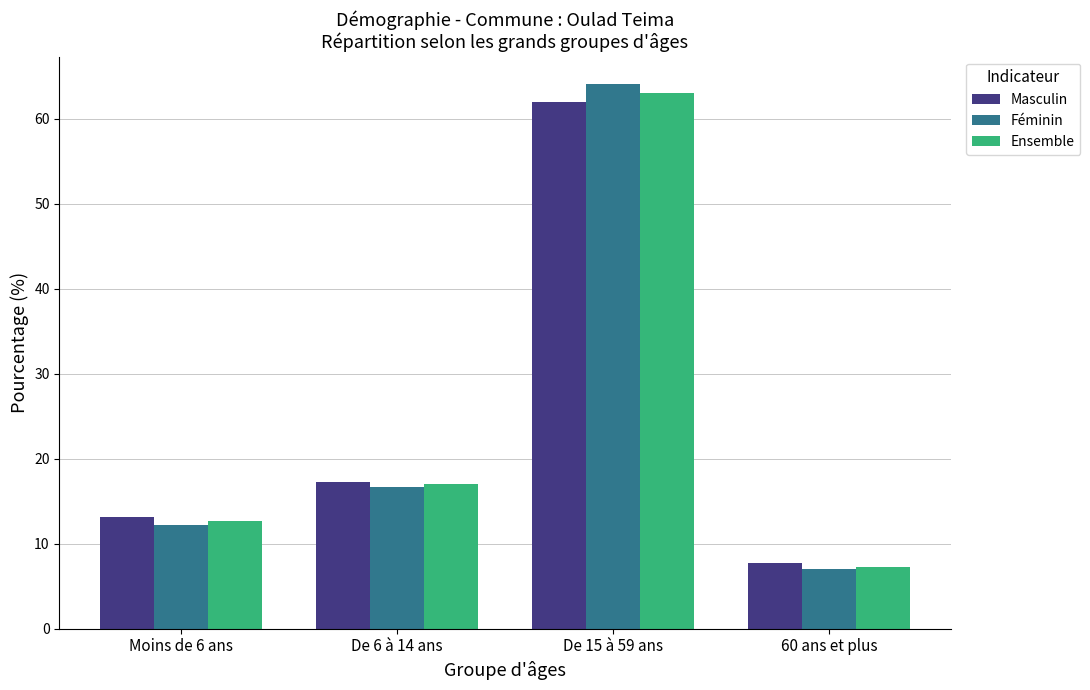

Reading right to left, what are all the values shown in this chart?

Masculin: 7.7	62.0	17.3	13.1
Féminin: 7.0	64.1	16.7	12.2
Ensemble: 7.3	63.0	17.0	12.7